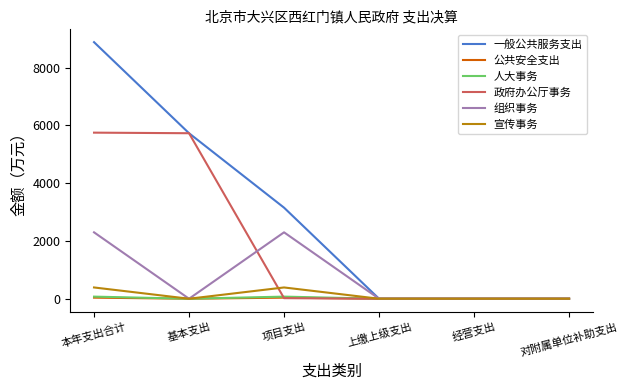

The value of 人大事务 at 基本支出 is 0.0. True or false?

True